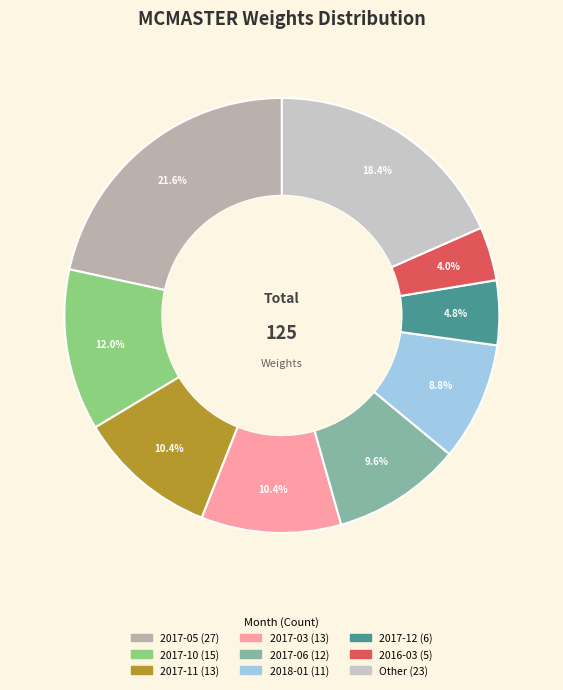

To the nearest percent, what is the average slice percentage?

11%